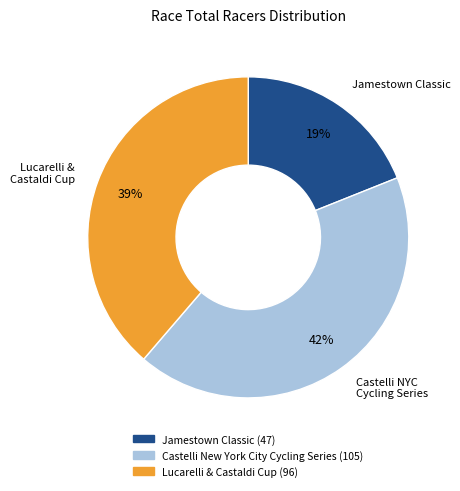

To the nearest percent, what portion does Castelli New York City Cycling Series represent?

42%